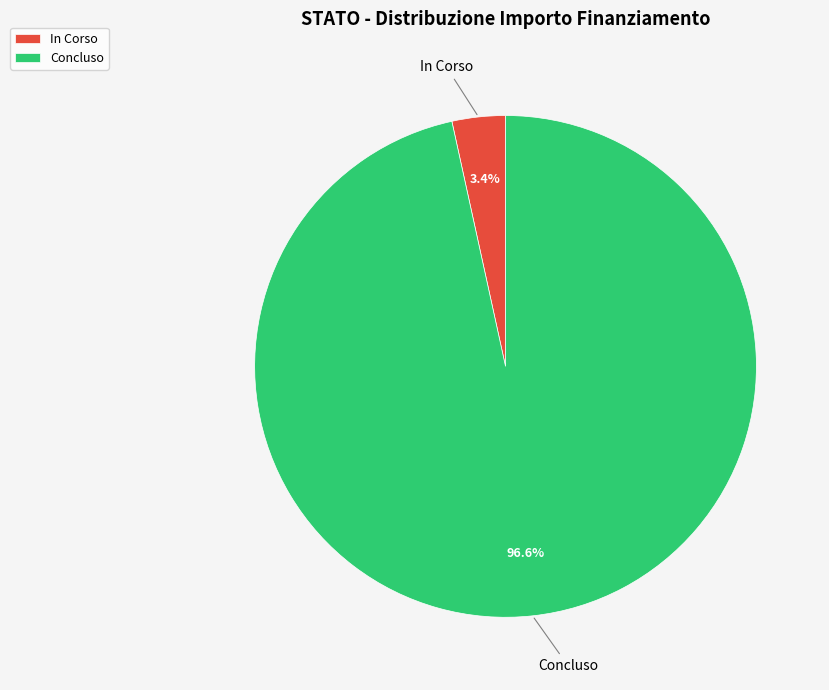

What is the total percentage of Concluso and In Corso?

100.0%